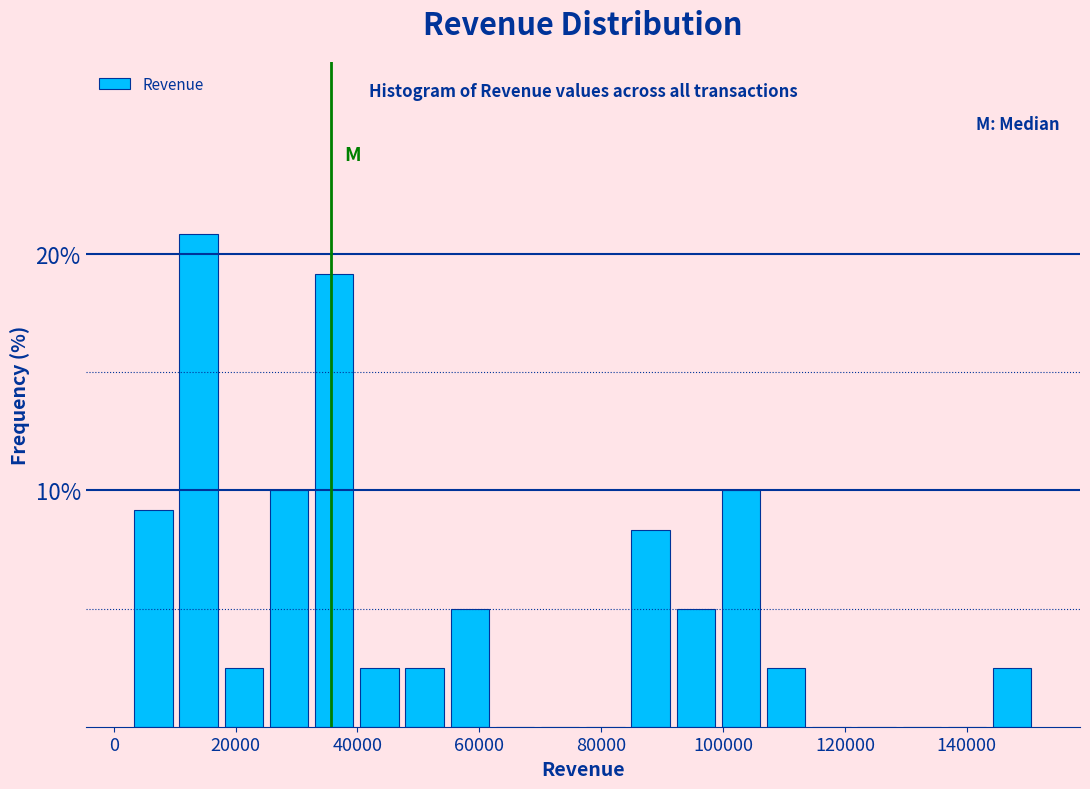

Read against the x-axis, roughly where is the centre of the tallest bar?

14000